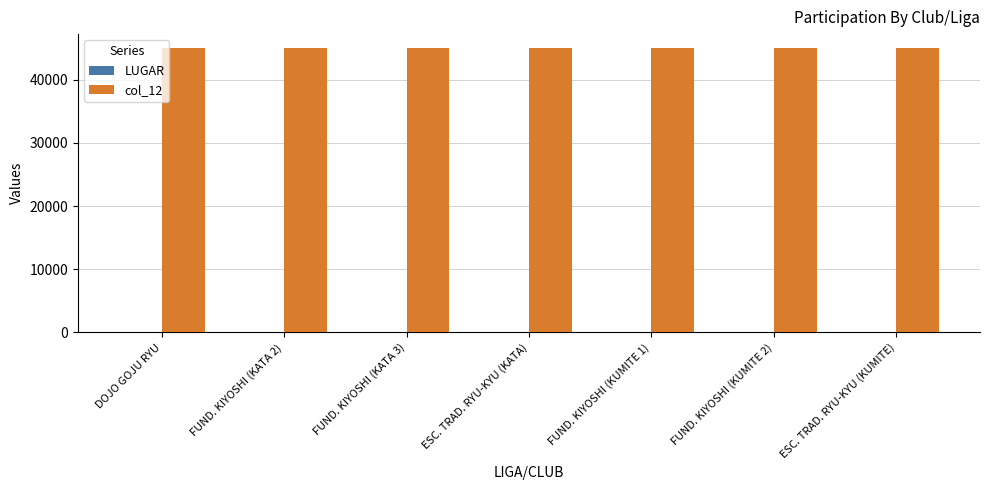

Which series has the largest total across all categories?

col_12